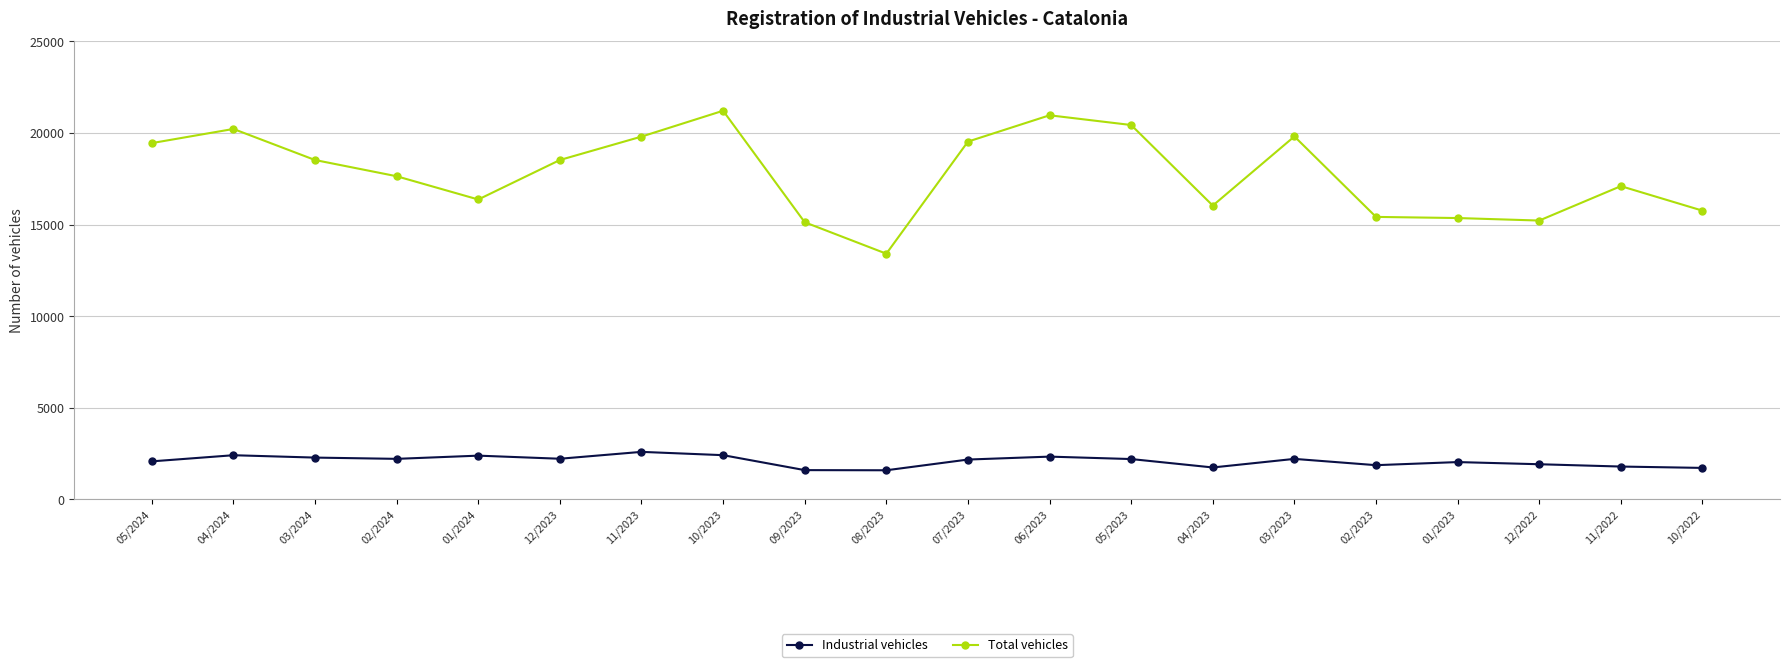

True or false: Total vehicles and Industrial vehicles intersect in this chart.

False